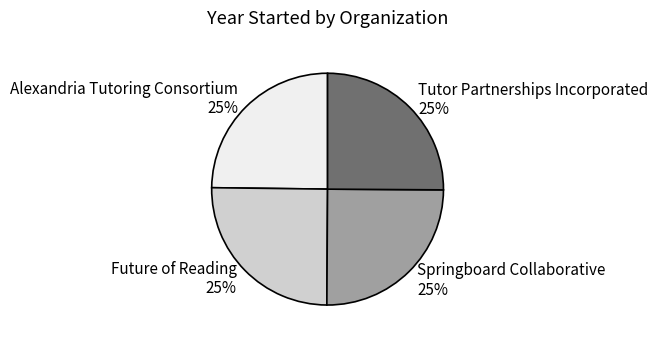

Is Alexandria Tutoring Consortium the majority of the pie?

No